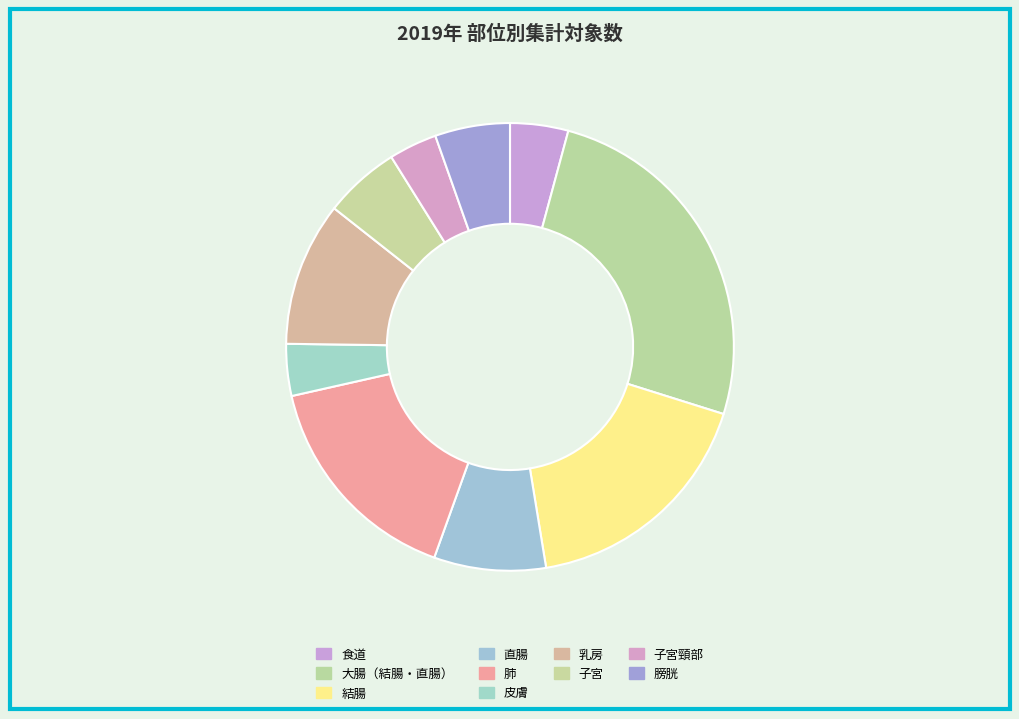

How many segments does this pie chart have?

10